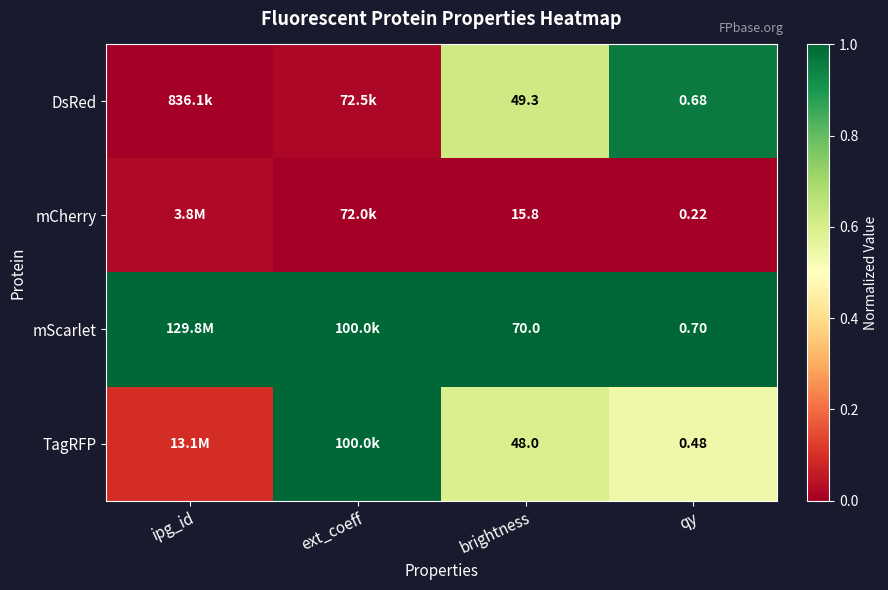

Which series changed the most between brightness and qy?

mScarlet